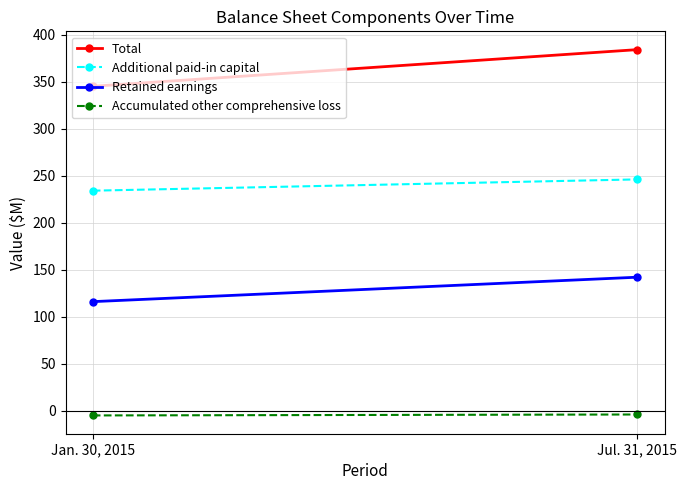

Reading right to left, transcribe all the data shown in this chart.

Total: 384	345
Additional paid-in capital: 246	234
Retained earnings: 142	116
Accumulated other comprehensive loss: -4	-5